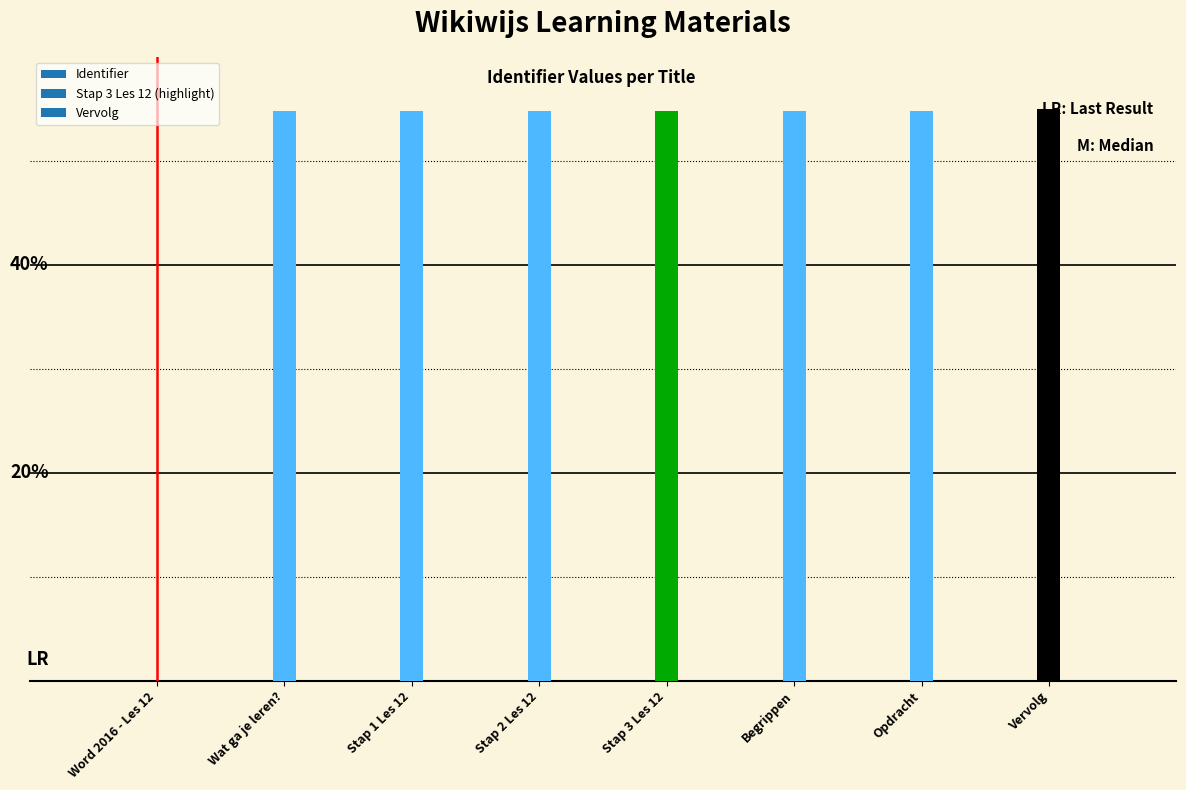

What is the sum of the values at Vervolg and Stap 3 Les 12?

109.8